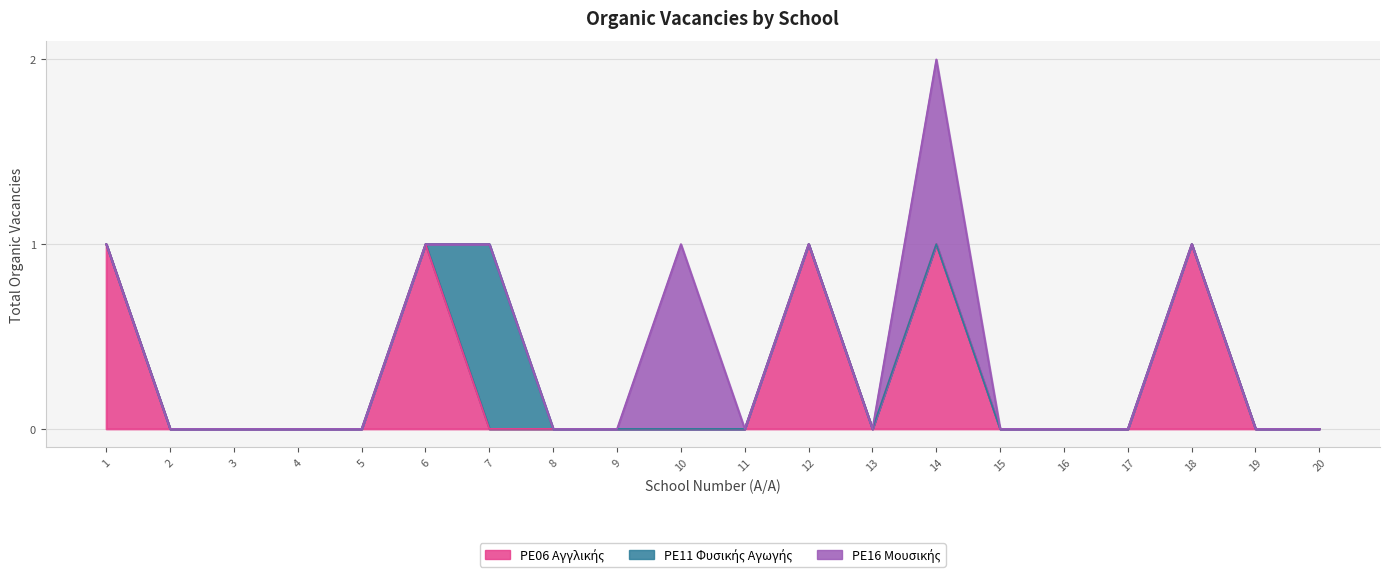

At which category is the sum across all series the highest?

14